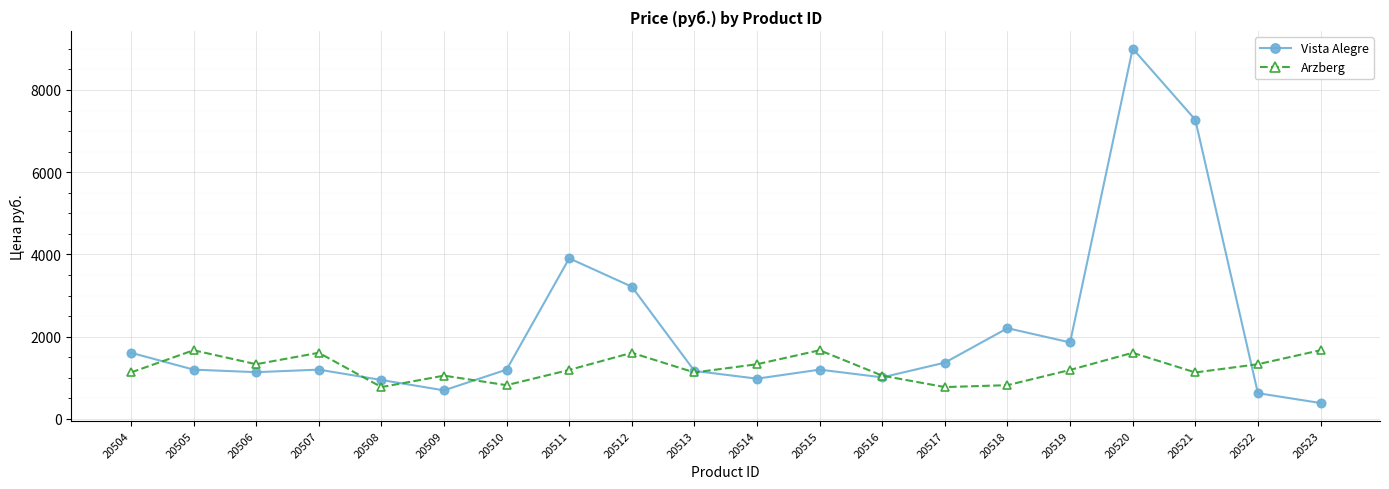

What are all the series names shown in the legend?

Vista Alegre, Arzberg